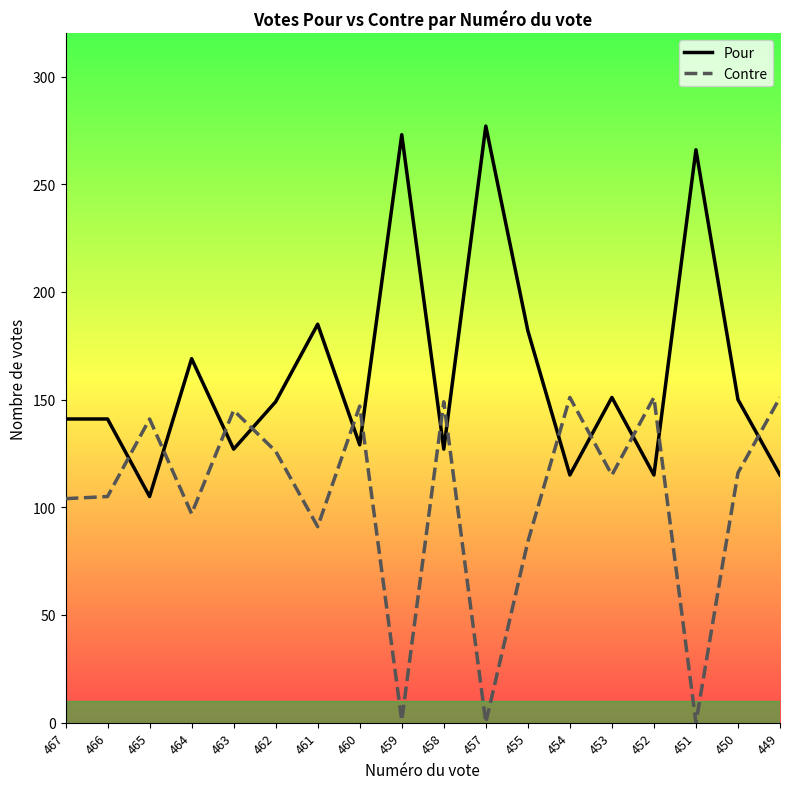

Which series has the largest total across all categories?

Pour